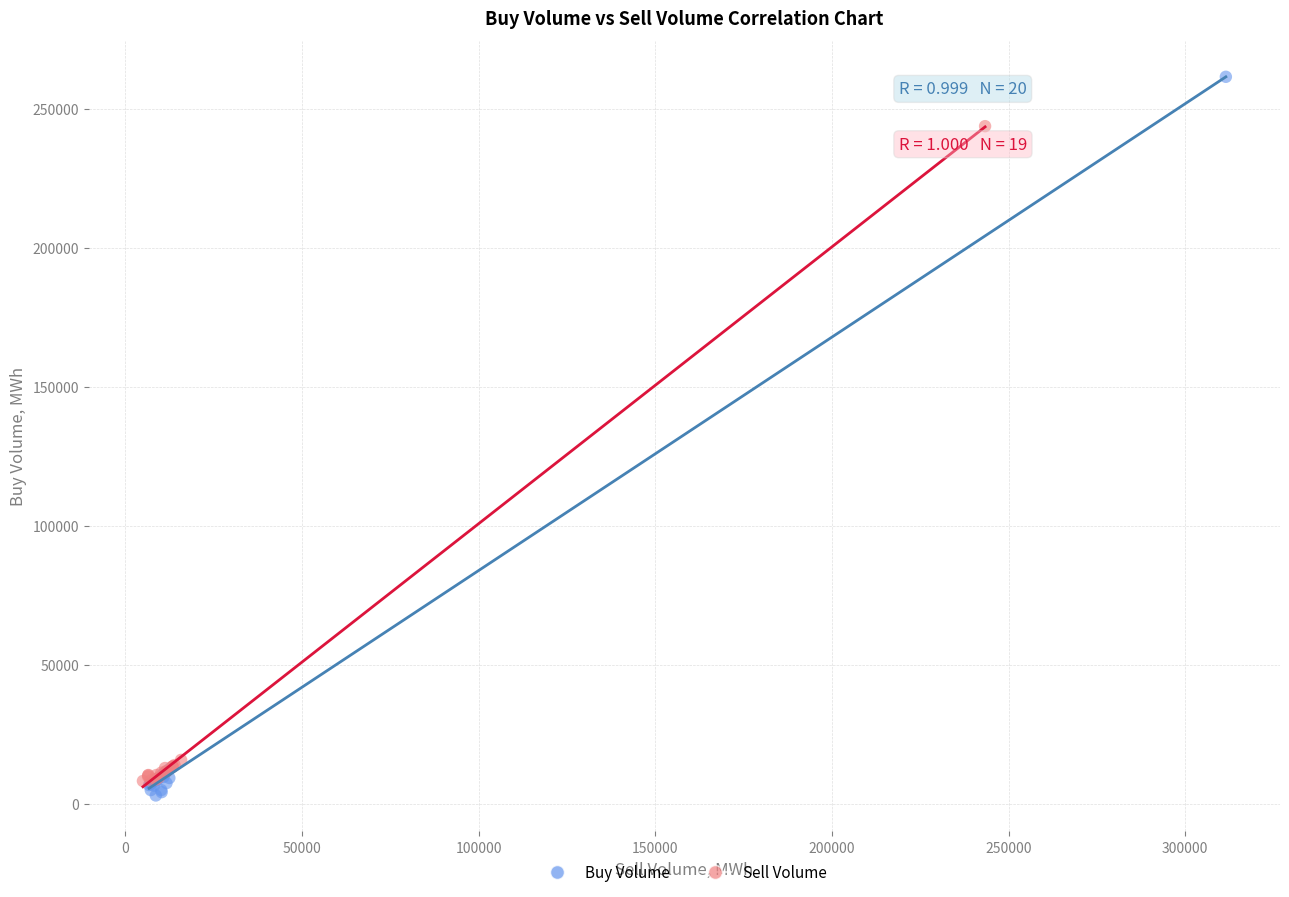

What are all the series names shown in the legend?

Buy Volume, Sell Volume